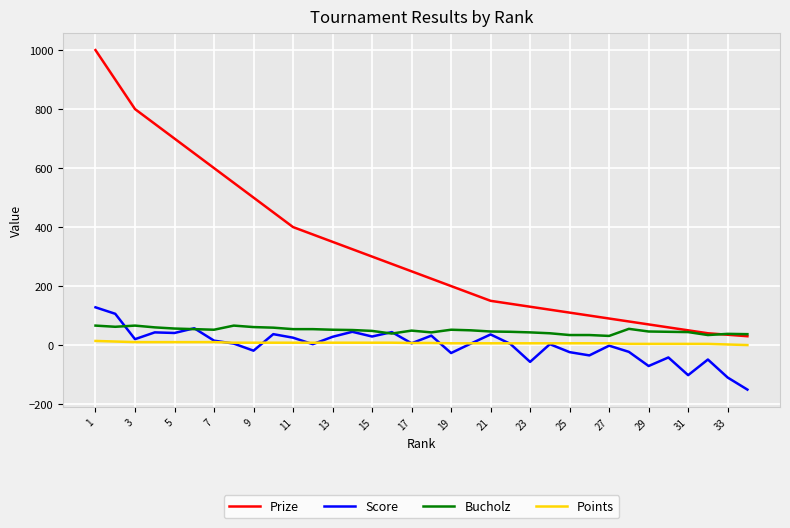

How many lines are shown in the chart?

4